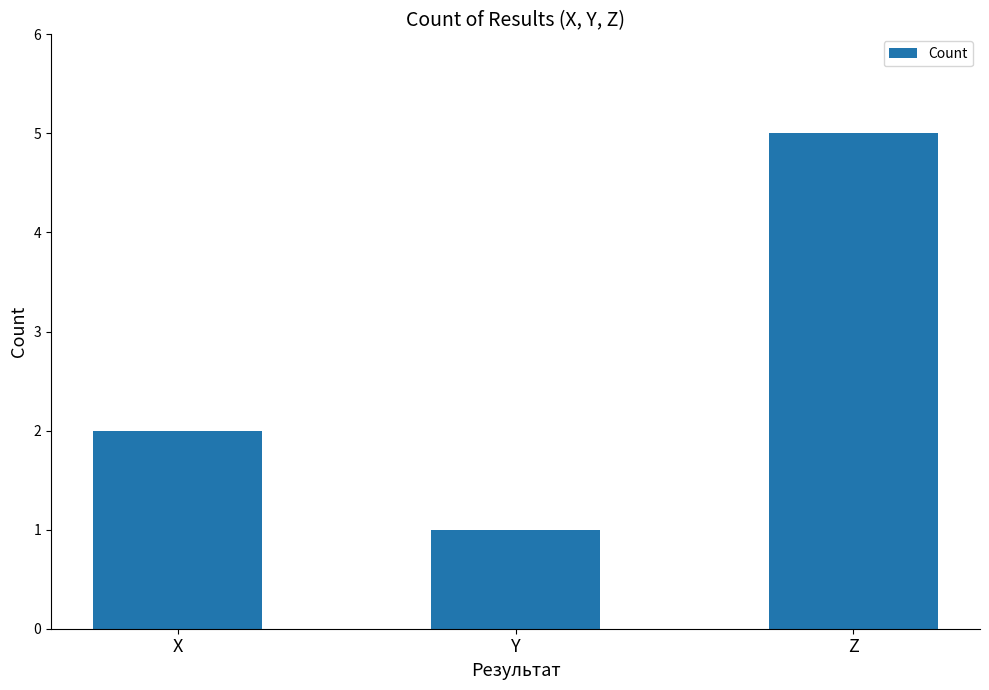

At which label is the value closest to 3?

X